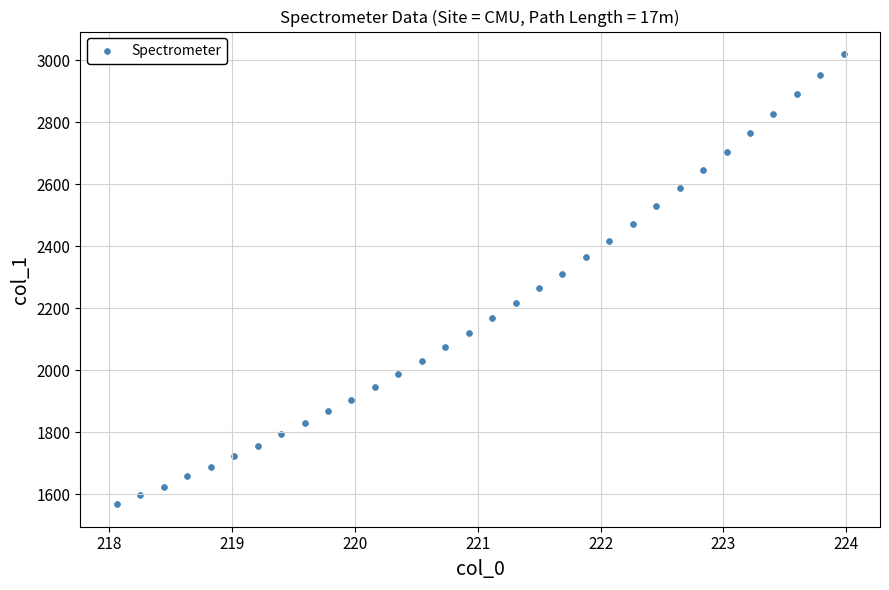

What is the range of X values (max minus min)?

5.9